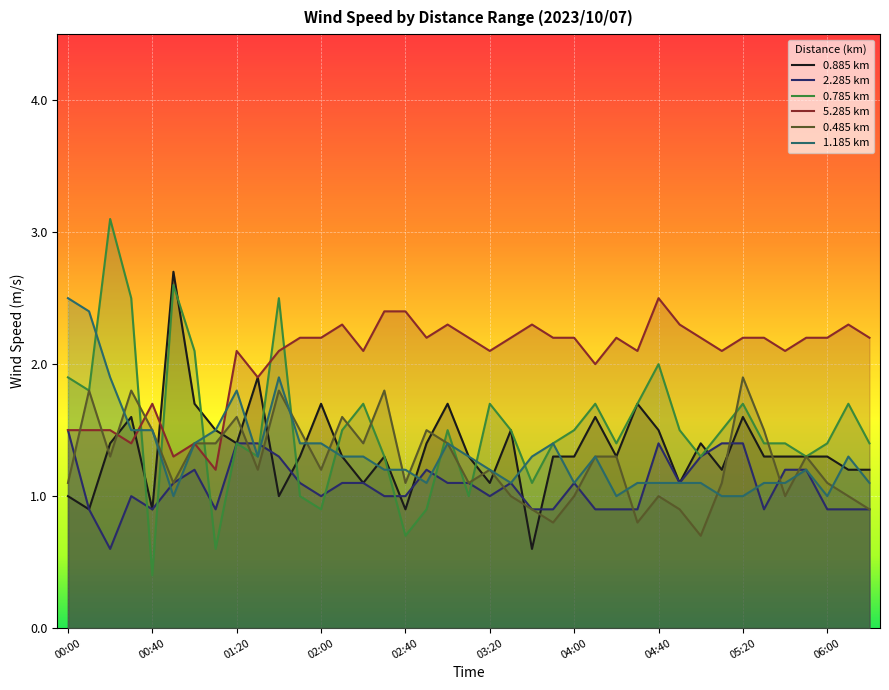

Is it true that 2.285 km equals 1.0 at 03:20?

True